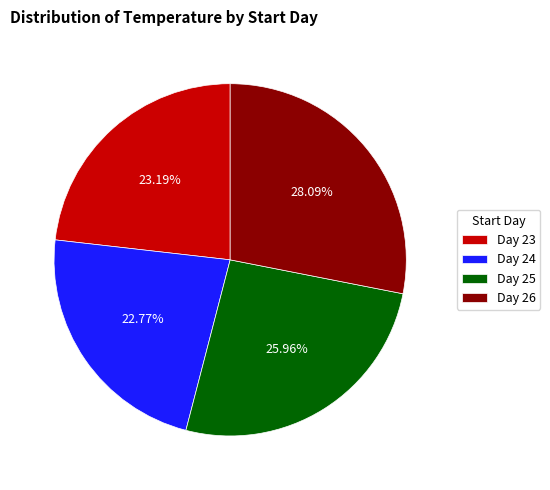

Is the sum of Day 23 and Day 26 greater than half?

Yes